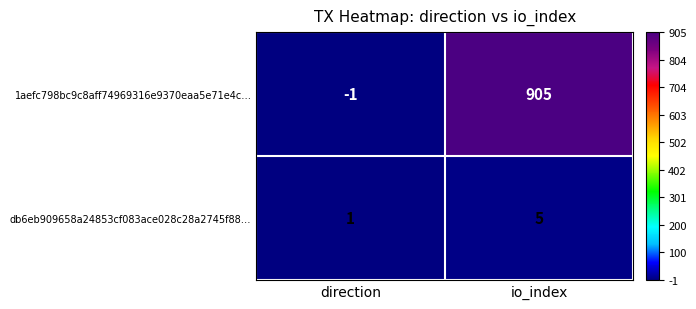

Reading right to left, what are all the values shown in this chart?

1aefc798bc9c8aff74969316e9370eaa5e71e4c…: io_index=905	direction=-1
db6eb909658a24853cf083ace028c28a2745f88…: io_index=5	direction=1